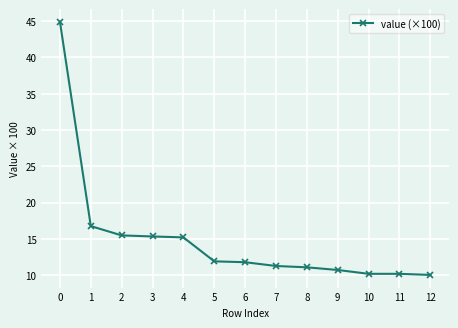

Approximately how many times larger is the value at 11 compared to 4?

0.7